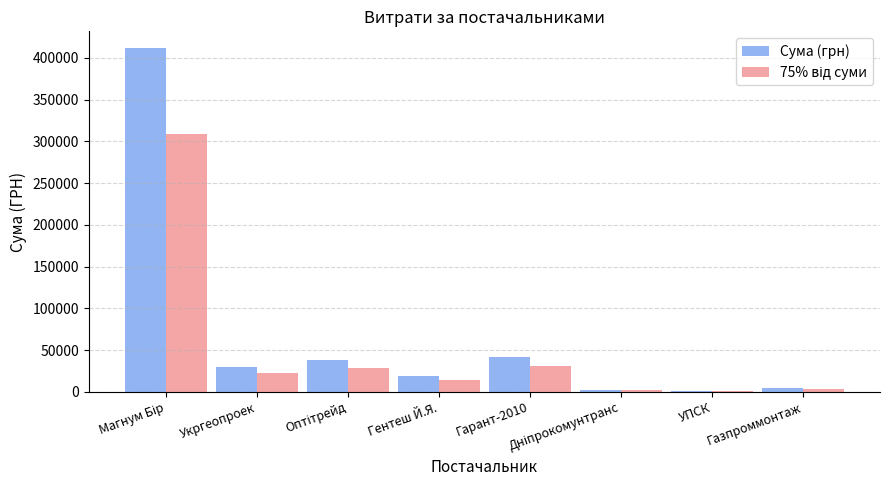

What is the greatest value displayed?

411357.0